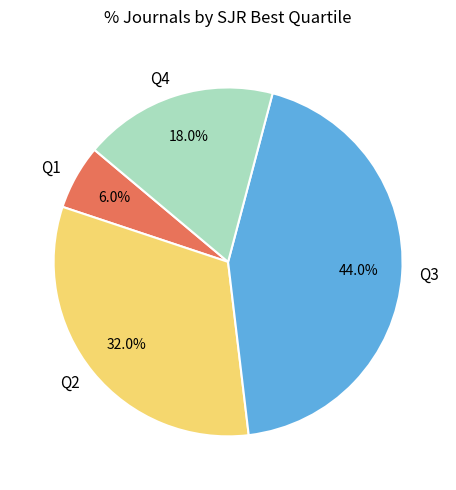

How many segments does this pie chart have?

4